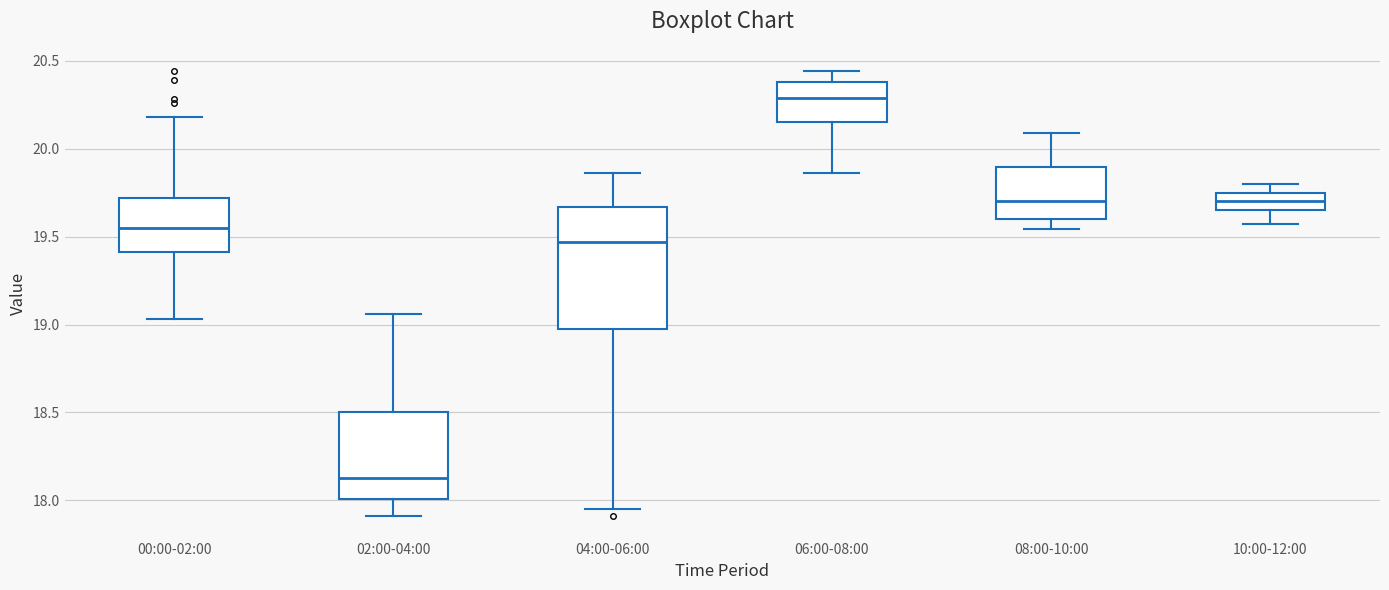

Which box's median line is the highest?

06:00-08:00